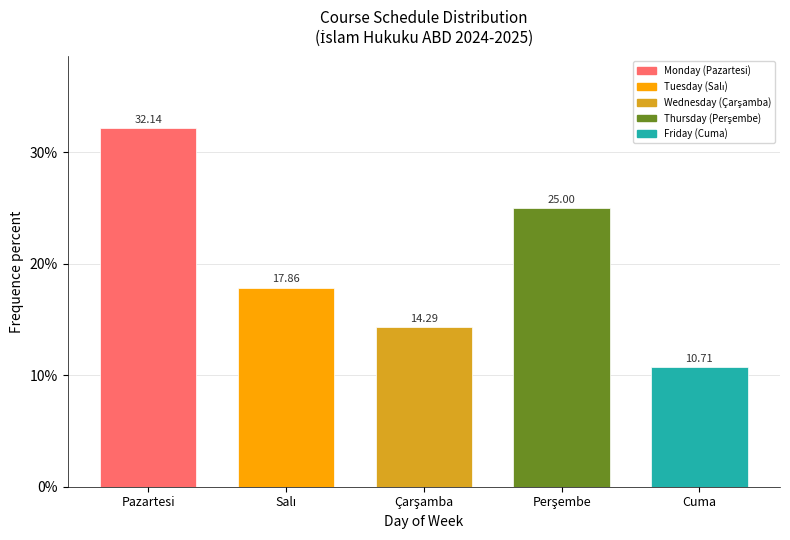

What is the label of the 5th bar from the right?

Pazartesi